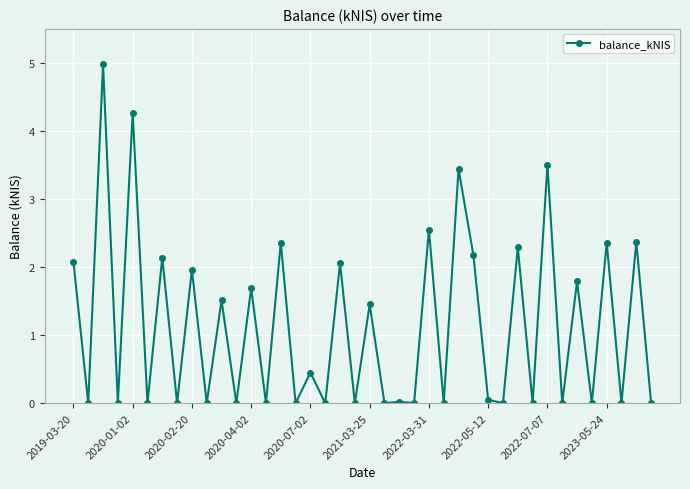

How many lines are shown in the chart?

1